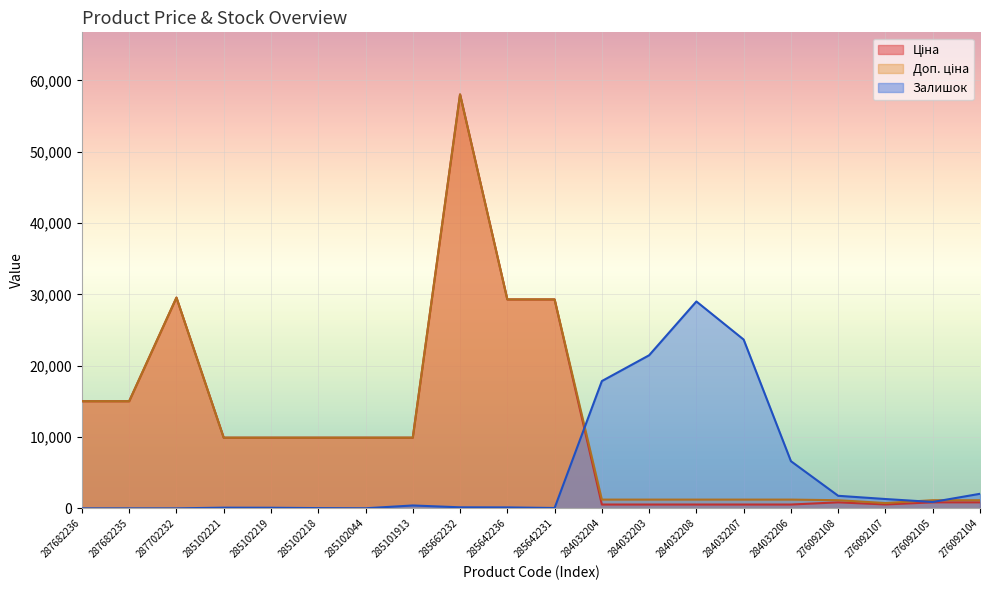

At which label does Ціна reach its peak?

285662232